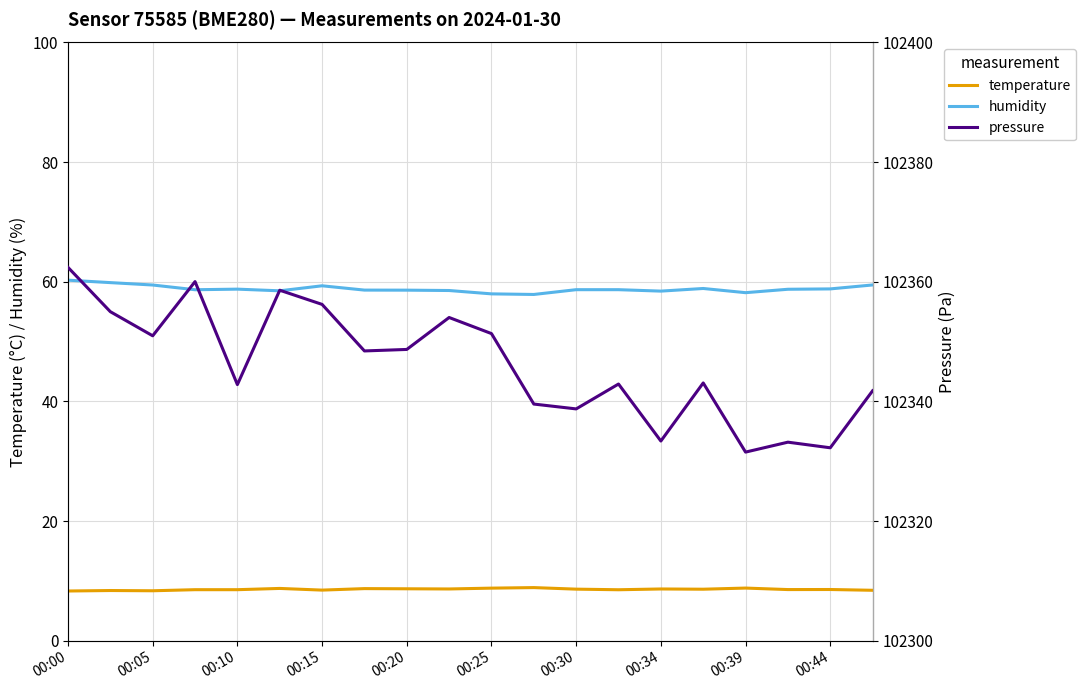

What are all the series names shown in the legend?

temperature, humidity, pressure